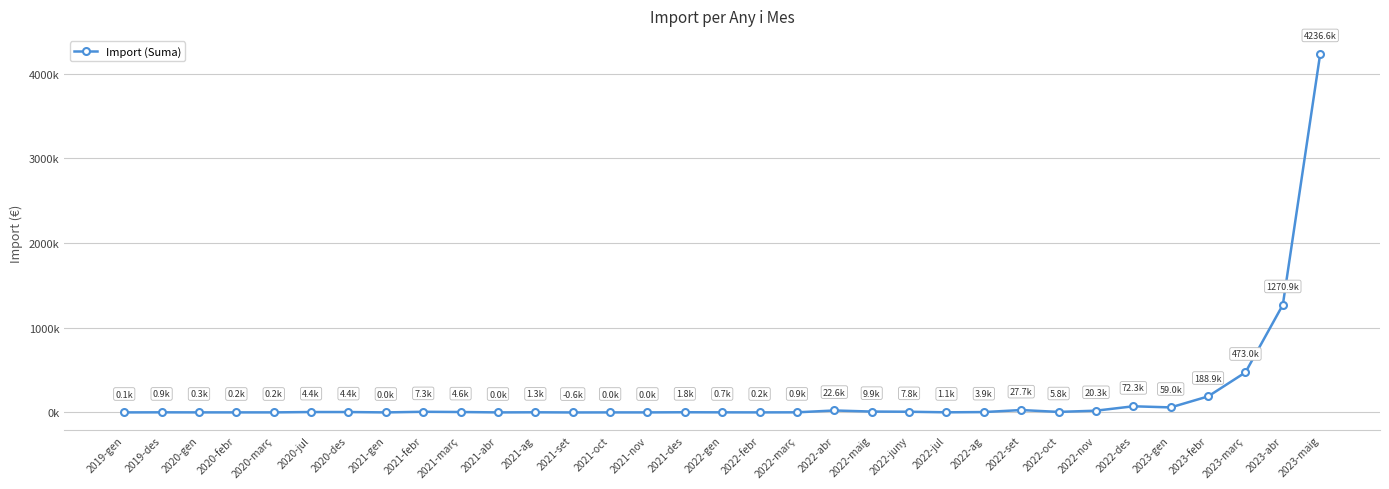

What is the label of the 23rd point from the left?

2022-jul